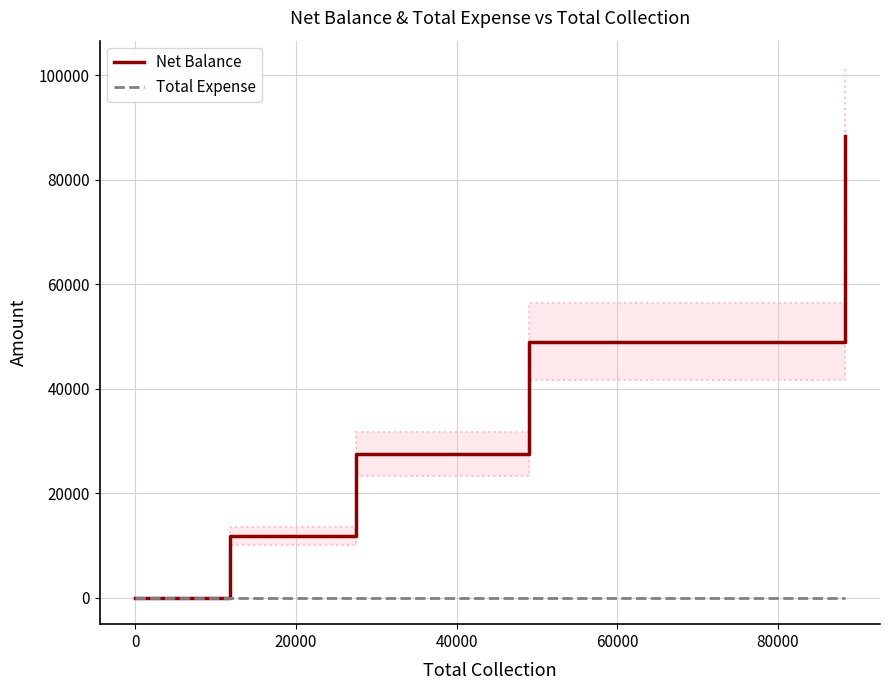

True or false: Total Expense has more than 0 points higher than both neighbors.

False